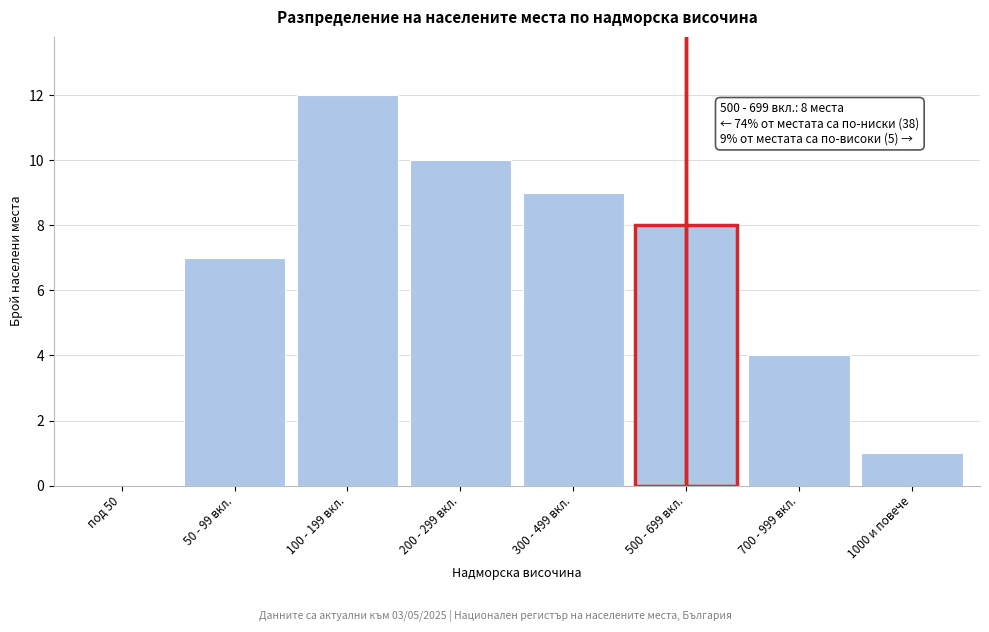

Reading right to left, list all the values displayed in this chart.

1000 и повече=1	700 - 999 вкл.=4	500 - 699 вкл.=8	300 - 499 вкл.=9	200 - 299 вкл.=10	100 - 199 вкл.=12	50 - 99 вкл.=7	под 50=0